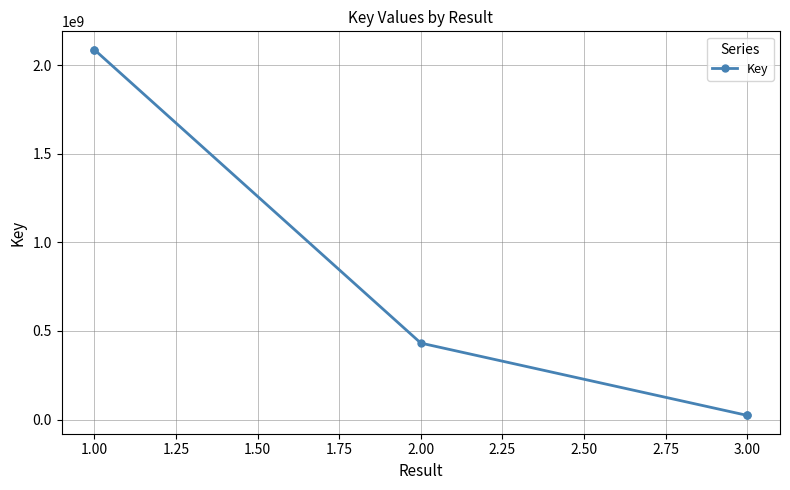

What is the change in value from 1.00 to 3.00?

-2064193086